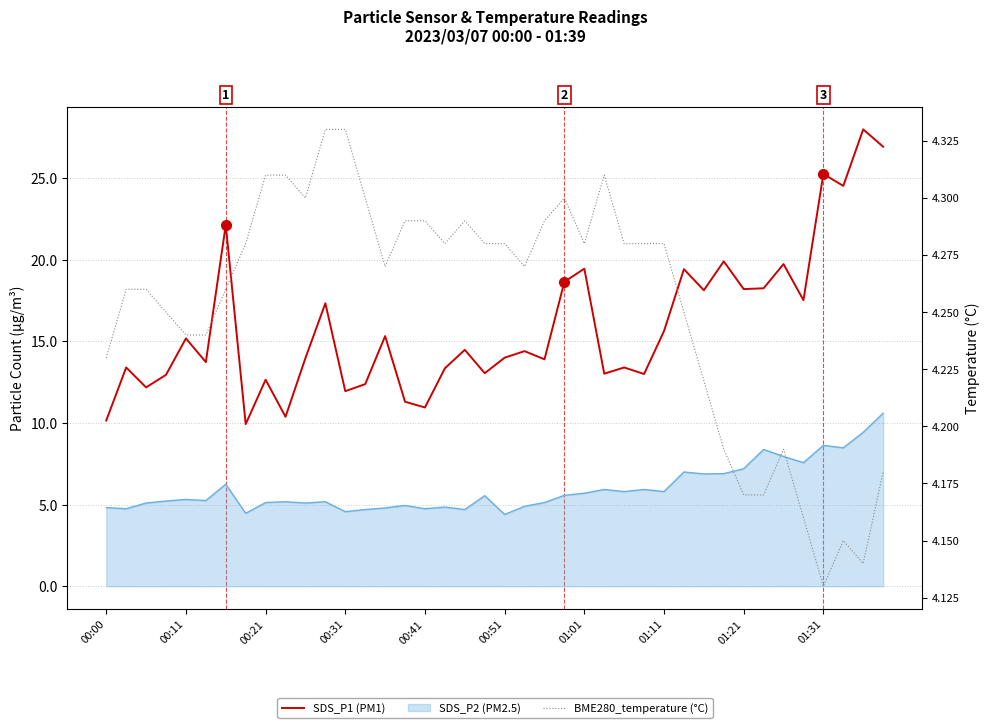

At which category is the sum across all series the highest?

38